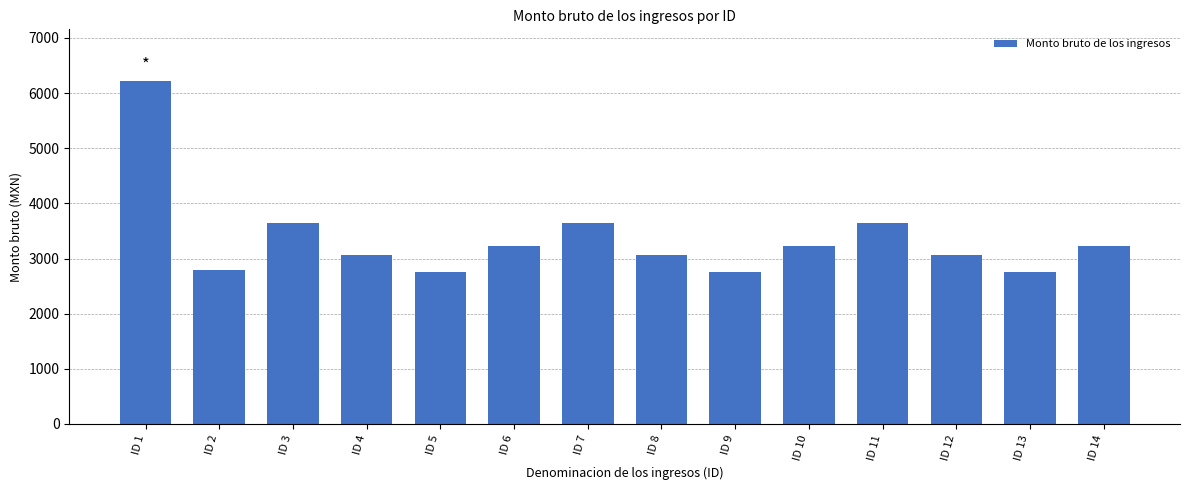

What is the change in value from ID 1 to ID 12?

-3159.5